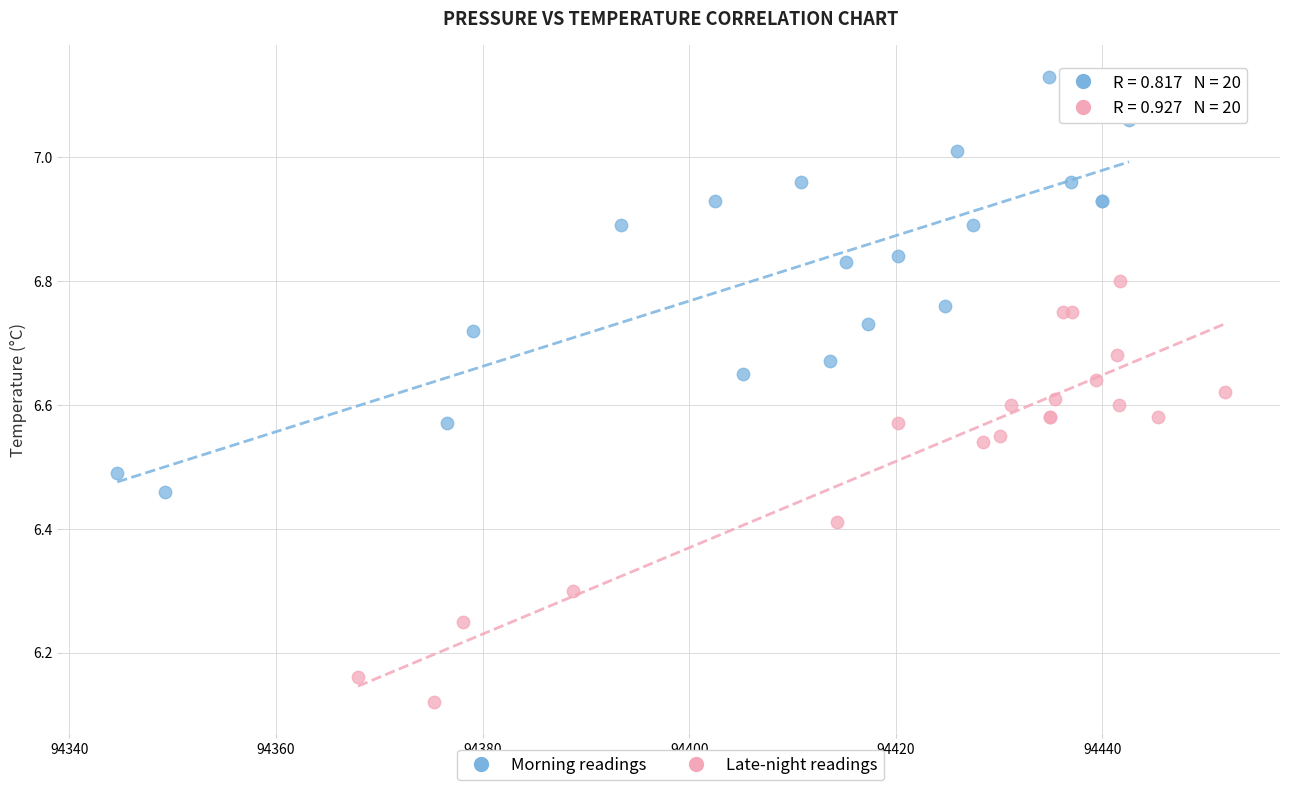

What are all the series names shown in the legend?

Morning readings, Late-night readings